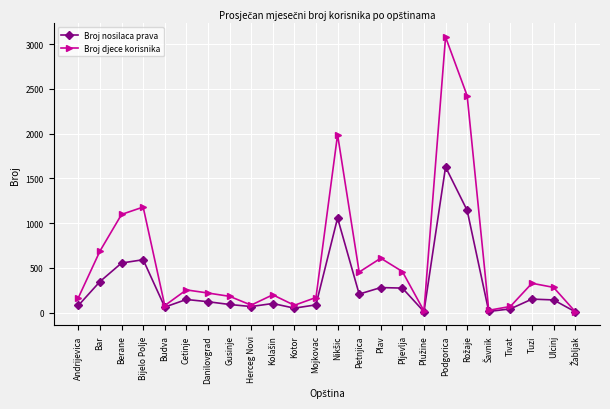

List the series in order of their peak value, highest first.

Broj djece korisnika, Broj nosilaca prava